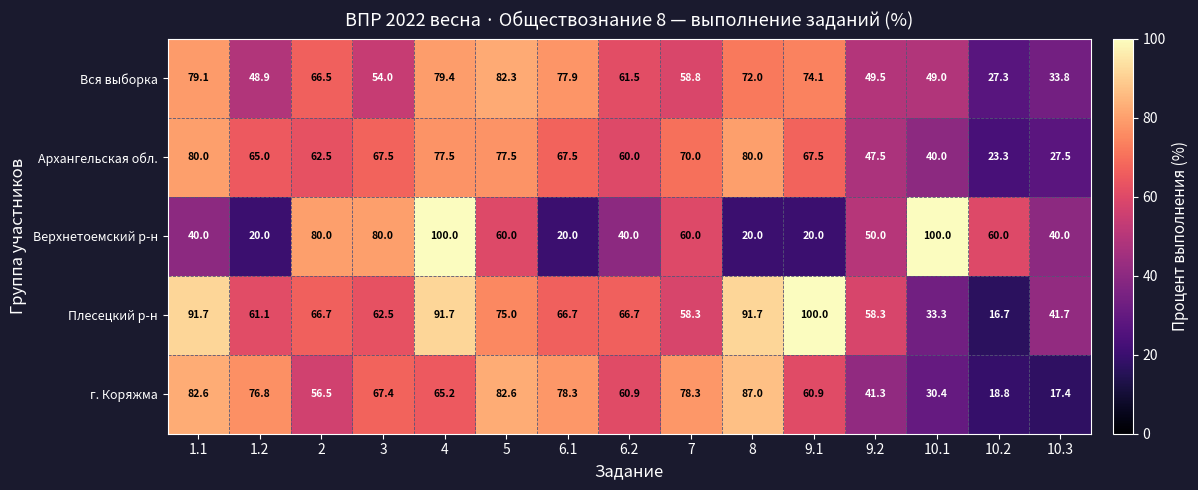

Rank the categories by Вся выборка value from highest to lowest.

5, 4, 1.1, 6.1, 9.1, 8, 2, 6.2, 7, 3, 9.2, 10.1, 1.2, 10.3, 10.2